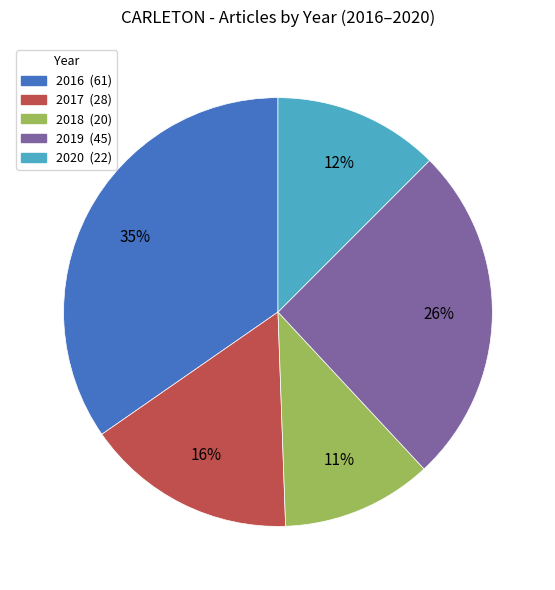

Does any single category account for the majority?

No